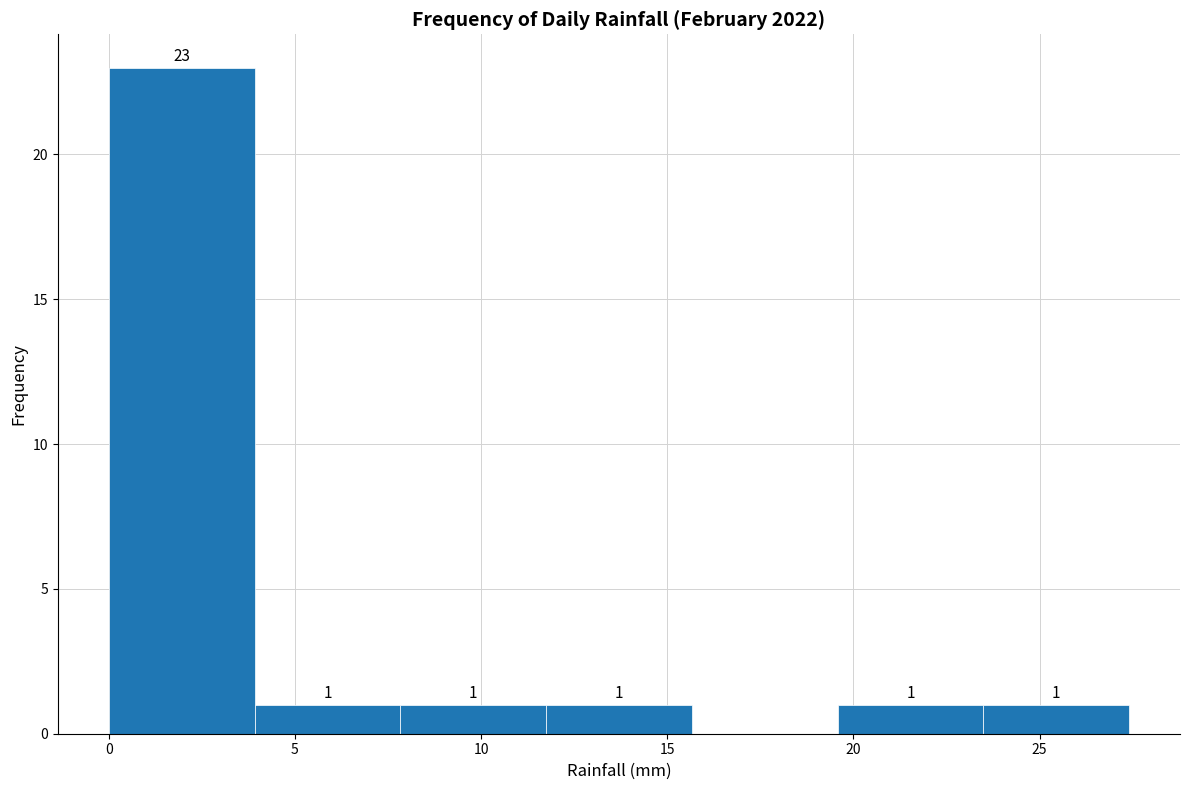

Which range on the x-axis has the tallest bar?

0.0 to 4.0